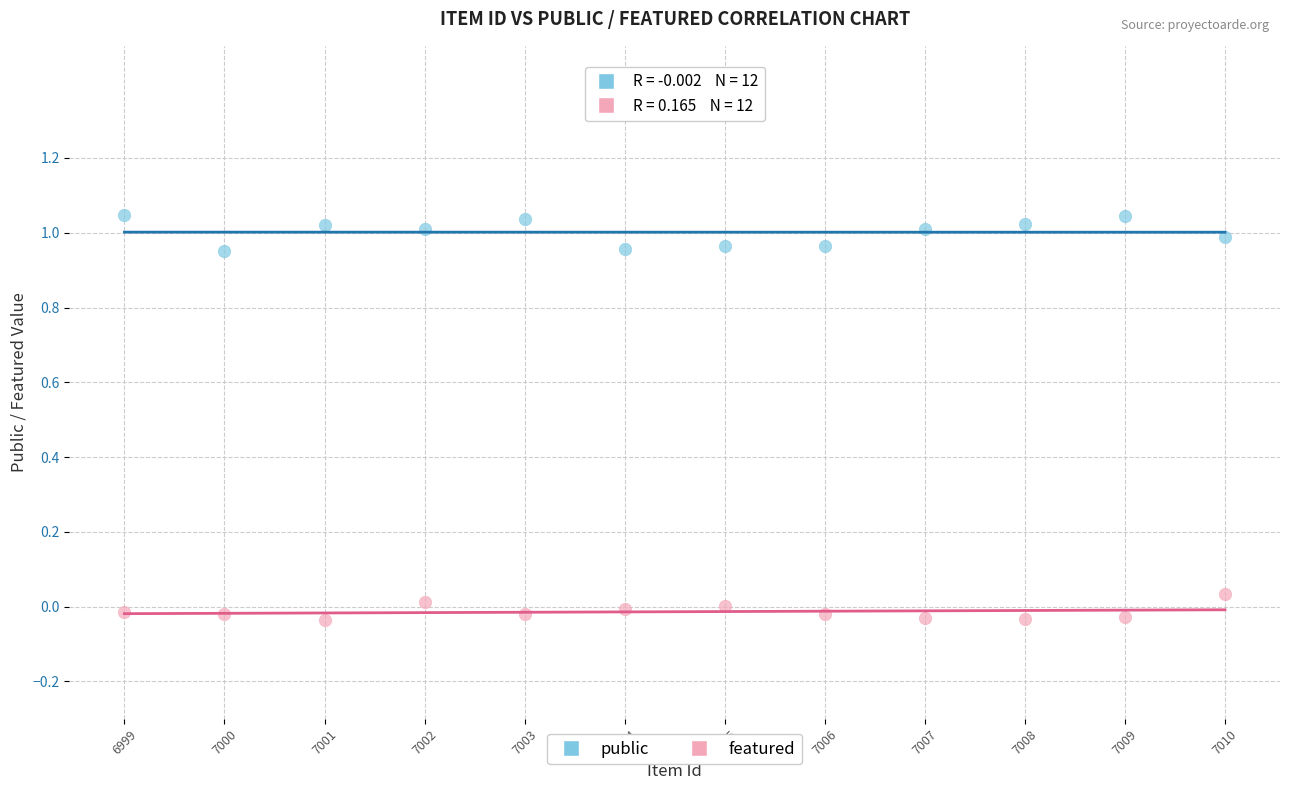

Which series reaches the maximum Y coordinate?

public